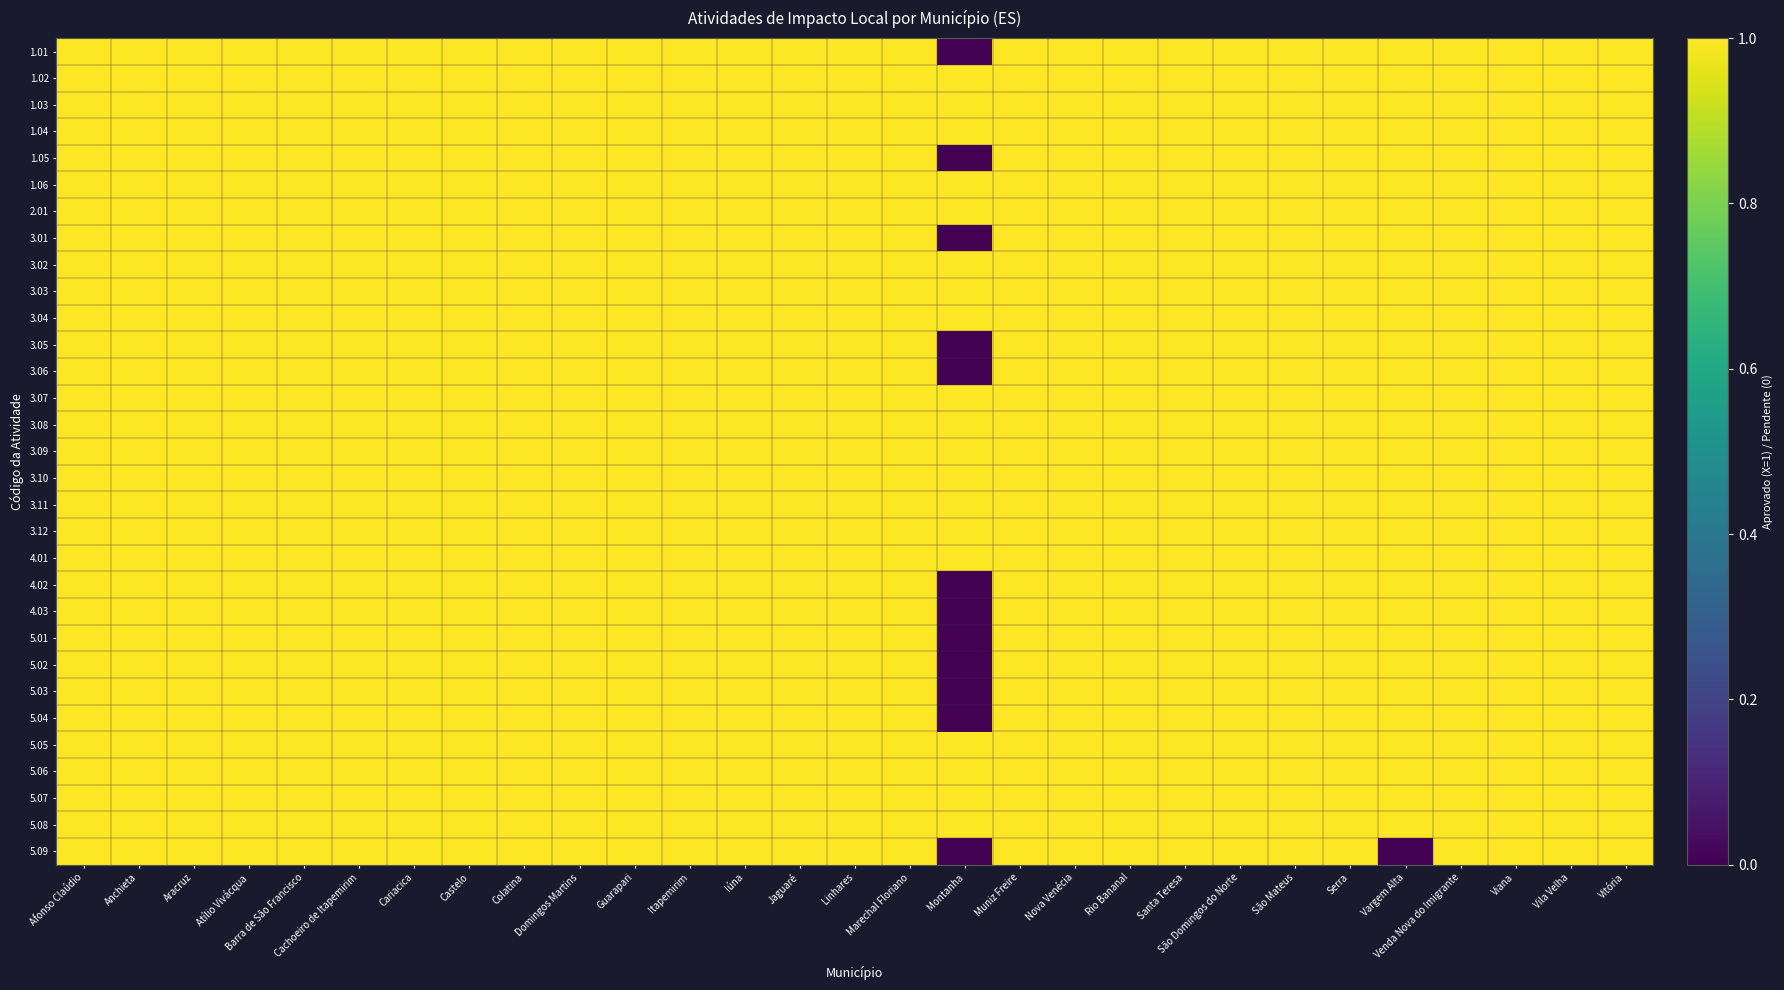

Reading left to right, what are all the values shown in this chart?

1.01: Afonso Claúdio=1	Anchieta=1	Aracruz=1	Atílio Vivácqua=1	Barra de São Francisco=1	Cachoeiro de Itapemirim=1	Cariacica=1	Castelo=1	Colatina=1	Domingos Martins=1	Guarapari=1	Itapemirim=1	Iúna=1	Jaguaré=1	Linhares=1	Marechal Floriano=1	Montanha=0	Muniz Freire=1	Nova Venécia=1	Rio Bananal=1	Santa Teresa=1	São Domingos do Norte=1	São Mateus=1	Serra=1	Vargem Alta=1	Venda Nova do Imigrante=1	Viana=1	Vila Velha=1	Vitória=1
1.02: Afonso Claúdio=1	Anchieta=1	Aracruz=1	Atílio Vivácqua=1	Barra de São Francisco=1	Cachoeiro de Itapemirim=1	Cariacica=1	Castelo=1	Colatina=1	Domingos Martins=1	Guarapari=1	Itapemirim=1	Iúna=1	Jaguaré=1	Linhares=1	Marechal Floriano=1	Montanha=1	Muniz Freire=1	Nova Venécia=1	Rio Bananal=1	Santa Teresa=1	São Domingos do Norte=1	São Mateus=1	Serra=1	Vargem Alta=1	Venda Nova do Imigrante=1	Viana=1	Vila Velha=1	Vitória=1
1.03: Afonso Claúdio=1	Anchieta=1	Aracruz=1	Atílio Vivácqua=1	Barra de São Francisco=1	Cachoeiro de Itapemirim=1	Cariacica=1	Castelo=1	Colatina=1	Domingos Martins=1	Guarapari=1	Itapemirim=1	Iúna=1	Jaguaré=1	Linhares=1	Marechal Floriano=1	Montanha=1	Muniz Freire=1	Nova Venécia=1	Rio Bananal=1	Santa Teresa=1	São Domingos do Norte=1	São Mateus=1	Serra=1	Vargem Alta=1	Venda Nova do Imigrante=1	Viana=1	Vila Velha=1	Vitória=1
1.04: Afonso Claúdio=1	Anchieta=1	Aracruz=1	Atílio Vivácqua=1	Barra de São Francisco=1	Cachoeiro de Itapemirim=1	Cariacica=1	Castelo=1	Colatina=1	Domingos Martins=1	Guarapari=1	Itapemirim=1	Iúna=1	Jaguaré=1	Linhares=1	Marechal Floriano=1	Montanha=1	Muniz Freire=1	Nova Venécia=1	Rio Bananal=1	Santa Teresa=1	São Domingos do Norte=1	São Mateus=1	Serra=1	Vargem Alta=1	Venda Nova do Imigrante=1	Viana=1	Vila Velha=1	Vitória=1
1.05: Afonso Claúdio=1	Anchieta=1	Aracruz=1	Atílio Vivácqua=1	Barra de São Francisco=1	Cachoeiro de Itapemirim=1	Cariacica=1	Castelo=1	Colatina=1	Domingos Martins=1	Guarapari=1	Itapemirim=1	Iúna=1	Jaguaré=1	Linhares=1	Marechal Floriano=1	Montanha=0	Muniz Freire=1	Nova Venécia=1	Rio Bananal=1	Santa Teresa=1	São Domingos do Norte=1	São Mateus=1	Serra=1	Vargem Alta=1	Venda Nova do Imigrante=1	Viana=1	Vila Velha=1	Vitória=1
1.06: Afonso Claúdio=1	Anchieta=1	Aracruz=1	Atílio Vivácqua=1	Barra de São Francisco=1	Cachoeiro de Itapemirim=1	Cariacica=1	Castelo=1	Colatina=1	Domingos Martins=1	Guarapari=1	Itapemirim=1	Iúna=1	Jaguaré=1	Linhares=1	Marechal Floriano=1	Montanha=1	Muniz Freire=1	Nova Venécia=1	Rio Bananal=1	Santa Teresa=1	São Domingos do Norte=1	São Mateus=1	Serra=1	Vargem Alta=1	Venda Nova do Imigrante=1	Viana=1	Vila Velha=1	Vitória=1
2.01: Afonso Claúdio=1	Anchieta=1	Aracruz=1	Atílio Vivácqua=1	Barra de São Francisco=1	Cachoeiro de Itapemirim=1	Cariacica=1	Castelo=1	Colatina=1	Domingos Martins=1	Guarapari=1	Itapemirim=1	Iúna=1	Jaguaré=1	Linhares=1	Marechal Floriano=1	Montanha=1	Muniz Freire=1	Nova Venécia=1	Rio Bananal=1	Santa Teresa=1	São Domingos do Norte=1	São Mateus=1	Serra=1	Vargem Alta=1	Venda Nova do Imigrante=1	Viana=1	Vila Velha=1	Vitória=1
3.01: Afonso Claúdio=1	Anchieta=1	Aracruz=1	Atílio Vivácqua=1	Barra de São Francisco=1	Cachoeiro de Itapemirim=1	Cariacica=1	Castelo=1	Colatina=1	Domingos Martins=1	Guarapari=1	Itapemirim=1	Iúna=1	Jaguaré=1	Linhares=1	Marechal Floriano=1	Montanha=0	Muniz Freire=1	Nova Venécia=1	Rio Bananal=1	Santa Teresa=1	São Domingos do Norte=1	São Mateus=1	Serra=1	Vargem Alta=1	Venda Nova do Imigrante=1	Viana=1	Vila Velha=1	Vitória=1
3.02: Afonso Claúdio=1	Anchieta=1	Aracruz=1	Atílio Vivácqua=1	Barra de São Francisco=1	Cachoeiro de Itapemirim=1	Cariacica=1	Castelo=1	Colatina=1	Domingos Martins=1	Guarapari=1	Itapemirim=1	Iúna=1	Jaguaré=1	Linhares=1	Marechal Floriano=1	Montanha=1	Muniz Freire=1	Nova Venécia=1	Rio Bananal=1	Santa Teresa=1	São Domingos do Norte=1	São Mateus=1	Serra=1	Vargem Alta=1	Venda Nova do Imigrante=1	Viana=1	Vila Velha=1	Vitória=1
3.03: Afonso Claúdio=1	Anchieta=1	Aracruz=1	Atílio Vivácqua=1	Barra de São Francisco=1	Cachoeiro de Itapemirim=1	Cariacica=1	Castelo=1	Colatina=1	Domingos Martins=1	Guarapari=1	Itapemirim=1	Iúna=1	Jaguaré=1	Linhares=1	Marechal Floriano=1	Montanha=1	Muniz Freire=1	Nova Venécia=1	Rio Bananal=1	Santa Teresa=1	São Domingos do Norte=1	São Mateus=1	Serra=1	Vargem Alta=1	Venda Nova do Imigrante=1	Viana=1	Vila Velha=1	Vitória=1
3.04: Afonso Claúdio=1	Anchieta=1	Aracruz=1	Atílio Vivácqua=1	Barra de São Francisco=1	Cachoeiro de Itapemirim=1	Cariacica=1	Castelo=1	Colatina=1	Domingos Martins=1	Guarapari=1	Itapemirim=1	Iúna=1	Jaguaré=1	Linhares=1	Marechal Floriano=1	Montanha=1	Muniz Freire=1	Nova Venécia=1	Rio Bananal=1	Santa Teresa=1	São Domingos do Norte=1	São Mateus=1	Serra=1	Vargem Alta=1	Venda Nova do Imigrante=1	Viana=1	Vila Velha=1	Vitória=1
3.05: Afonso Claúdio=1	Anchieta=1	Aracruz=1	Atílio Vivácqua=1	Barra de São Francisco=1	Cachoeiro de Itapemirim=1	Cariacica=1	Castelo=1	Colatina=1	Domingos Martins=1	Guarapari=1	Itapemirim=1	Iúna=1	Jaguaré=1	Linhares=1	Marechal Floriano=1	Montanha=0	Muniz Freire=1	Nova Venécia=1	Rio Bananal=1	Santa Teresa=1	São Domingos do Norte=1	São Mateus=1	Serra=1	Vargem Alta=1	Venda Nova do Imigrante=1	Viana=1	Vila Velha=1	Vitória=1
3.06: Afonso Claúdio=1	Anchieta=1	Aracruz=1	Atílio Vivácqua=1	Barra de São Francisco=1	Cachoeiro de Itapemirim=1	Cariacica=1	Castelo=1	Colatina=1	Domingos Martins=1	Guarapari=1	Itapemirim=1	Iúna=1	Jaguaré=1	Linhares=1	Marechal Floriano=1	Montanha=0	Muniz Freire=1	Nova Venécia=1	Rio Bananal=1	Santa Teresa=1	São Domingos do Norte=1	São Mateus=1	Serra=1	Vargem Alta=1	Venda Nova do Imigrante=1	Viana=1	Vila Velha=1	Vitória=1
3.07: Afonso Claúdio=1	Anchieta=1	Aracruz=1	Atílio Vivácqua=1	Barra de São Francisco=1	Cachoeiro de Itapemirim=1	Cariacica=1	Castelo=1	Colatina=1	Domingos Martins=1	Guarapari=1	Itapemirim=1	Iúna=1	Jaguaré=1	Linhares=1	Marechal Floriano=1	Montanha=1	Muniz Freire=1	Nova Venécia=1	Rio Bananal=1	Santa Teresa=1	São Domingos do Norte=1	São Mateus=1	Serra=1	Vargem Alta=1	Venda Nova do Imigrante=1	Viana=1	Vila Velha=1	Vitória=1
3.08: Afonso Claúdio=1	Anchieta=1	Aracruz=1	Atílio Vivácqua=1	Barra de São Francisco=1	Cachoeiro de Itapemirim=1	Cariacica=1	Castelo=1	Colatina=1	Domingos Martins=1	Guarapari=1	Itapemirim=1	Iúna=1	Jaguaré=1	Linhares=1	Marechal Floriano=1	Montanha=1	Muniz Freire=1	Nova Venécia=1	Rio Bananal=1	Santa Teresa=1	São Domingos do Norte=1	São Mateus=1	Serra=1	Vargem Alta=1	Venda Nova do Imigrante=1	Viana=1	Vila Velha=1	Vitória=1
3.09: Afonso Claúdio=1	Anchieta=1	Aracruz=1	Atílio Vivácqua=1	Barra de São Francisco=1	Cachoeiro de Itapemirim=1	Cariacica=1	Castelo=1	Colatina=1	Domingos Martins=1	Guarapari=1	Itapemirim=1	Iúna=1	Jaguaré=1	Linhares=1	Marechal Floriano=1	Montanha=1	Muniz Freire=1	Nova Venécia=1	Rio Bananal=1	Santa Teresa=1	São Domingos do Norte=1	São Mateus=1	Serra=1	Vargem Alta=1	Venda Nova do Imigrante=1	Viana=1	Vila Velha=1	Vitória=1
3.10: Afonso Claúdio=1	Anchieta=1	Aracruz=1	Atílio Vivácqua=1	Barra de São Francisco=1	Cachoeiro de Itapemirim=1	Cariacica=1	Castelo=1	Colatina=1	Domingos Martins=1	Guarapari=1	Itapemirim=1	Iúna=1	Jaguaré=1	Linhares=1	Marechal Floriano=1	Montanha=1	Muniz Freire=1	Nova Venécia=1	Rio Bananal=1	Santa Teresa=1	São Domingos do Norte=1	São Mateus=1	Serra=1	Vargem Alta=1	Venda Nova do Imigrante=1	Viana=1	Vila Velha=1	Vitória=1
3.11: Afonso Claúdio=1	Anchieta=1	Aracruz=1	Atílio Vivácqua=1	Barra de São Francisco=1	Cachoeiro de Itapemirim=1	Cariacica=1	Castelo=1	Colatina=1	Domingos Martins=1	Guarapari=1	Itapemirim=1	Iúna=1	Jaguaré=1	Linhares=1	Marechal Floriano=1	Montanha=1	Muniz Freire=1	Nova Venécia=1	Rio Bananal=1	Santa Teresa=1	São Domingos do Norte=1	São Mateus=1	Serra=1	Vargem Alta=1	Venda Nova do Imigrante=1	Viana=1	Vila Velha=1	Vitória=1
3.12: Afonso Claúdio=1	Anchieta=1	Aracruz=1	Atílio Vivácqua=1	Barra de São Francisco=1	Cachoeiro de Itapemirim=1	Cariacica=1	Castelo=1	Colatina=1	Domingos Martins=1	Guarapari=1	Itapemirim=1	Iúna=1	Jaguaré=1	Linhares=1	Marechal Floriano=1	Montanha=1	Muniz Freire=1	Nova Venécia=1	Rio Bananal=1	Santa Teresa=1	São Domingos do Norte=1	São Mateus=1	Serra=1	Vargem Alta=1	Venda Nova do Imigrante=1	Viana=1	Vila Velha=1	Vitória=1
4.01: Afonso Claúdio=1	Anchieta=1	Aracruz=1	Atílio Vivácqua=1	Barra de São Francisco=1	Cachoeiro de Itapemirim=1	Cariacica=1	Castelo=1	Colatina=1	Domingos Martins=1	Guarapari=1	Itapemirim=1	Iúna=1	Jaguaré=1	Linhares=1	Marechal Floriano=1	Montanha=1	Muniz Freire=1	Nova Venécia=1	Rio Bananal=1	Santa Teresa=1	São Domingos do Norte=1	São Mateus=1	Serra=1	Vargem Alta=1	Venda Nova do Imigrante=1	Viana=1	Vila Velha=1	Vitória=1
4.02: Afonso Claúdio=1	Anchieta=1	Aracruz=1	Atílio Vivácqua=1	Barra de São Francisco=1	Cachoeiro de Itapemirim=1	Cariacica=1	Castelo=1	Colatina=1	Domingos Martins=1	Guarapari=1	Itapemirim=1	Iúna=1	Jaguaré=1	Linhares=1	Marechal Floriano=1	Montanha=0	Muniz Freire=1	Nova Venécia=1	Rio Bananal=1	Santa Teresa=1	São Domingos do Norte=1	São Mateus=1	Serra=1	Vargem Alta=1	Venda Nova do Imigrante=1	Viana=1	Vila Velha=1	Vitória=1
4.03: Afonso Claúdio=1	Anchieta=1	Aracruz=1	Atílio Vivácqua=1	Barra de São Francisco=1	Cachoeiro de Itapemirim=1	Cariacica=1	Castelo=1	Colatina=1	Domingos Martins=1	Guarapari=1	Itapemirim=1	Iúna=1	Jaguaré=1	Linhares=1	Marechal Floriano=1	Montanha=0	Muniz Freire=1	Nova Venécia=1	Rio Bananal=1	Santa Teresa=1	São Domingos do Norte=1	São Mateus=1	Serra=1	Vargem Alta=1	Venda Nova do Imigrante=1	Viana=1	Vila Velha=1	Vitória=1
5.01: Afonso Claúdio=1	Anchieta=1	Aracruz=1	Atílio Vivácqua=1	Barra de São Francisco=1	Cachoeiro de Itapemirim=1	Cariacica=1	Castelo=1	Colatina=1	Domingos Martins=1	Guarapari=1	Itapemirim=1	Iúna=1	Jaguaré=1	Linhares=1	Marechal Floriano=1	Montanha=0	Muniz Freire=1	Nova Venécia=1	Rio Bananal=1	Santa Teresa=1	São Domingos do Norte=1	São Mateus=1	Serra=1	Vargem Alta=1	Venda Nova do Imigrante=1	Viana=1	Vila Velha=1	Vitória=1
5.02: Afonso Claúdio=1	Anchieta=1	Aracruz=1	Atílio Vivácqua=1	Barra de São Francisco=1	Cachoeiro de Itapemirim=1	Cariacica=1	Castelo=1	Colatina=1	Domingos Martins=1	Guarapari=1	Itapemirim=1	Iúna=1	Jaguaré=1	Linhares=1	Marechal Floriano=1	Montanha=0	Muniz Freire=1	Nova Venécia=1	Rio Bananal=1	Santa Teresa=1	São Domingos do Norte=1	São Mateus=1	Serra=1	Vargem Alta=1	Venda Nova do Imigrante=1	Viana=1	Vila Velha=1	Vitória=1
5.03: Afonso Claúdio=1	Anchieta=1	Aracruz=1	Atílio Vivácqua=1	Barra de São Francisco=1	Cachoeiro de Itapemirim=1	Cariacica=1	Castelo=1	Colatina=1	Domingos Martins=1	Guarapari=1	Itapemirim=1	Iúna=1	Jaguaré=1	Linhares=1	Marechal Floriano=1	Montanha=0	Muniz Freire=1	Nova Venécia=1	Rio Bananal=1	Santa Teresa=1	São Domingos do Norte=1	São Mateus=1	Serra=1	Vargem Alta=1	Venda Nova do Imigrante=1	Viana=1	Vila Velha=1	Vitória=1
5.04: Afonso Claúdio=1	Anchieta=1	Aracruz=1	Atílio Vivácqua=1	Barra de São Francisco=1	Cachoeiro de Itapemirim=1	Cariacica=1	Castelo=1	Colatina=1	Domingos Martins=1	Guarapari=1	Itapemirim=1	Iúna=1	Jaguaré=1	Linhares=1	Marechal Floriano=1	Montanha=0	Muniz Freire=1	Nova Venécia=1	Rio Bananal=1	Santa Teresa=1	São Domingos do Norte=1	São Mateus=1	Serra=1	Vargem Alta=1	Venda Nova do Imigrante=1	Viana=1	Vila Velha=1	Vitória=1
5.05: Afonso Claúdio=1	Anchieta=1	Aracruz=1	Atílio Vivácqua=1	Barra de São Francisco=1	Cachoeiro de Itapemirim=1	Cariacica=1	Castelo=1	Colatina=1	Domingos Martins=1	Guarapari=1	Itapemirim=1	Iúna=1	Jaguaré=1	Linhares=1	Marechal Floriano=1	Montanha=1	Muniz Freire=1	Nova Venécia=1	Rio Bananal=1	Santa Teresa=1	São Domingos do Norte=1	São Mateus=1	Serra=1	Vargem Alta=1	Venda Nova do Imigrante=1	Viana=1	Vila Velha=1	Vitória=1
5.06: Afonso Claúdio=1	Anchieta=1	Aracruz=1	Atílio Vivácqua=1	Barra de São Francisco=1	Cachoeiro de Itapemirim=1	Cariacica=1	Castelo=1	Colatina=1	Domingos Martins=1	Guarapari=1	Itapemirim=1	Iúna=1	Jaguaré=1	Linhares=1	Marechal Floriano=1	Montanha=1	Muniz Freire=1	Nova Venécia=1	Rio Bananal=1	Santa Teresa=1	São Domingos do Norte=1	São Mateus=1	Serra=1	Vargem Alta=1	Venda Nova do Imigrante=1	Viana=1	Vila Velha=1	Vitória=1
5.07: Afonso Claúdio=1	Anchieta=1	Aracruz=1	Atílio Vivácqua=1	Barra de São Francisco=1	Cachoeiro de Itapemirim=1	Cariacica=1	Castelo=1	Colatina=1	Domingos Martins=1	Guarapari=1	Itapemirim=1	Iúna=1	Jaguaré=1	Linhares=1	Marechal Floriano=1	Montanha=1	Muniz Freire=1	Nova Venécia=1	Rio Bananal=1	Santa Teresa=1	São Domingos do Norte=1	São Mateus=1	Serra=1	Vargem Alta=1	Venda Nova do Imigrante=1	Viana=1	Vila Velha=1	Vitória=1
5.08: Afonso Claúdio=1	Anchieta=1	Aracruz=1	Atílio Vivácqua=1	Barra de São Francisco=1	Cachoeiro de Itapemirim=1	Cariacica=1	Castelo=1	Colatina=1	Domingos Martins=1	Guarapari=1	Itapemirim=1	Iúna=1	Jaguaré=1	Linhares=1	Marechal Floriano=1	Montanha=1	Muniz Freire=1	Nova Venécia=1	Rio Bananal=1	Santa Teresa=1	São Domingos do Norte=1	São Mateus=1	Serra=1	Vargem Alta=1	Venda Nova do Imigrante=1	Viana=1	Vila Velha=1	Vitória=1
5.09: Afonso Claúdio=1	Anchieta=1	Aracruz=1	Atílio Vivácqua=1	Barra de São Francisco=1	Cachoeiro de Itapemirim=1	Cariacica=1	Castelo=1	Colatina=1	Domingos Martins=1	Guarapari=1	Itapemirim=1	Iúna=1	Jaguaré=1	Linhares=1	Marechal Floriano=1	Montanha=0	Muniz Freire=1	Nova Venécia=1	Rio Bananal=1	Santa Teresa=1	São Domingos do Norte=1	São Mateus=1	Serra=1	Vargem Alta=0	Venda Nova do Imigrante=1	Viana=1	Vila Velha=1	Vitória=1